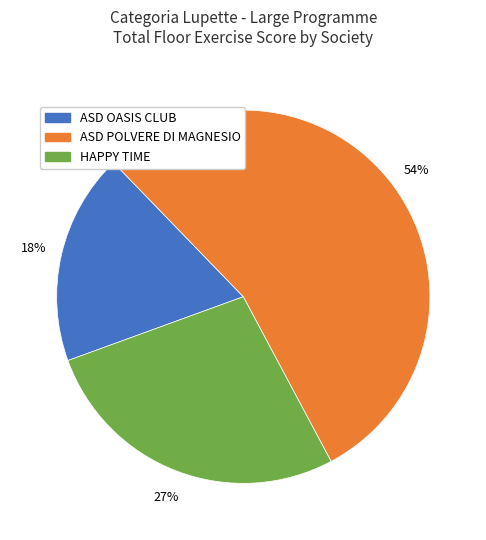

To the nearest percent, what is the difference between the largest and smallest slice percentages?

36%